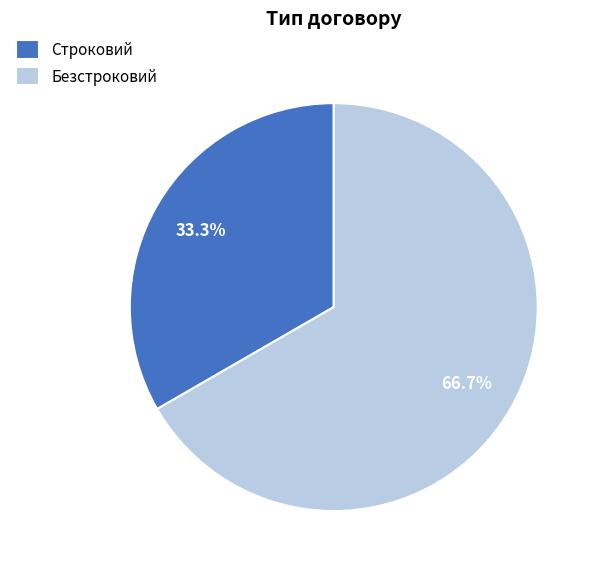

To the nearest percent, what is the difference between the Строковий and Безстроковий slice percentages?

33%